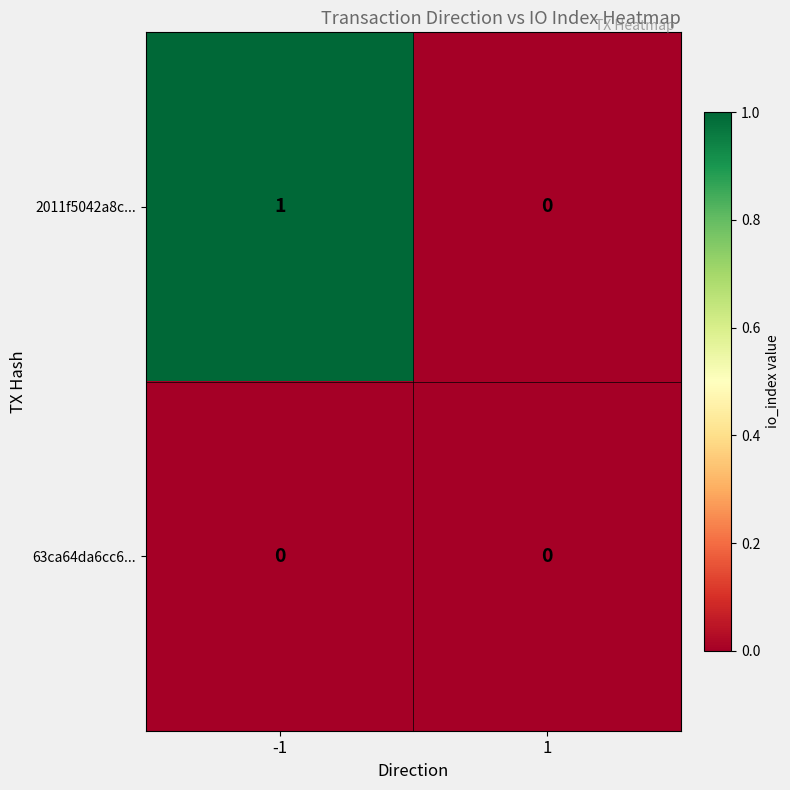

Which series has the widest spread of values?

2011f5042a8c...